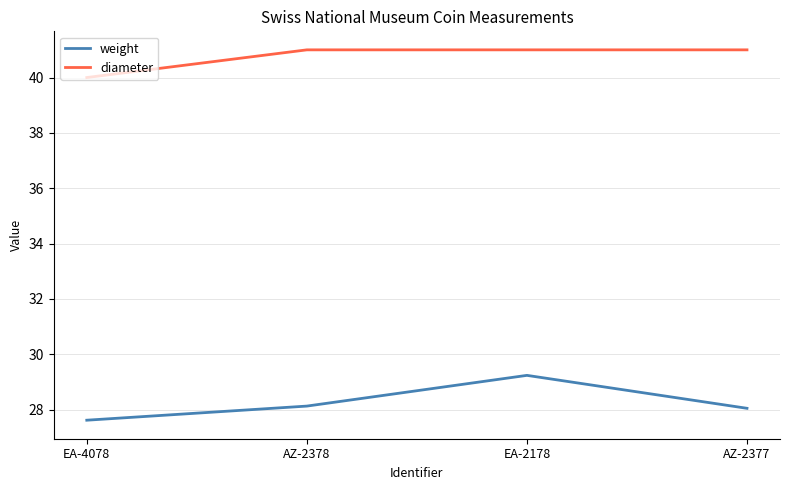

What is the spread (max minus min) of values at EA-4078?

12.4